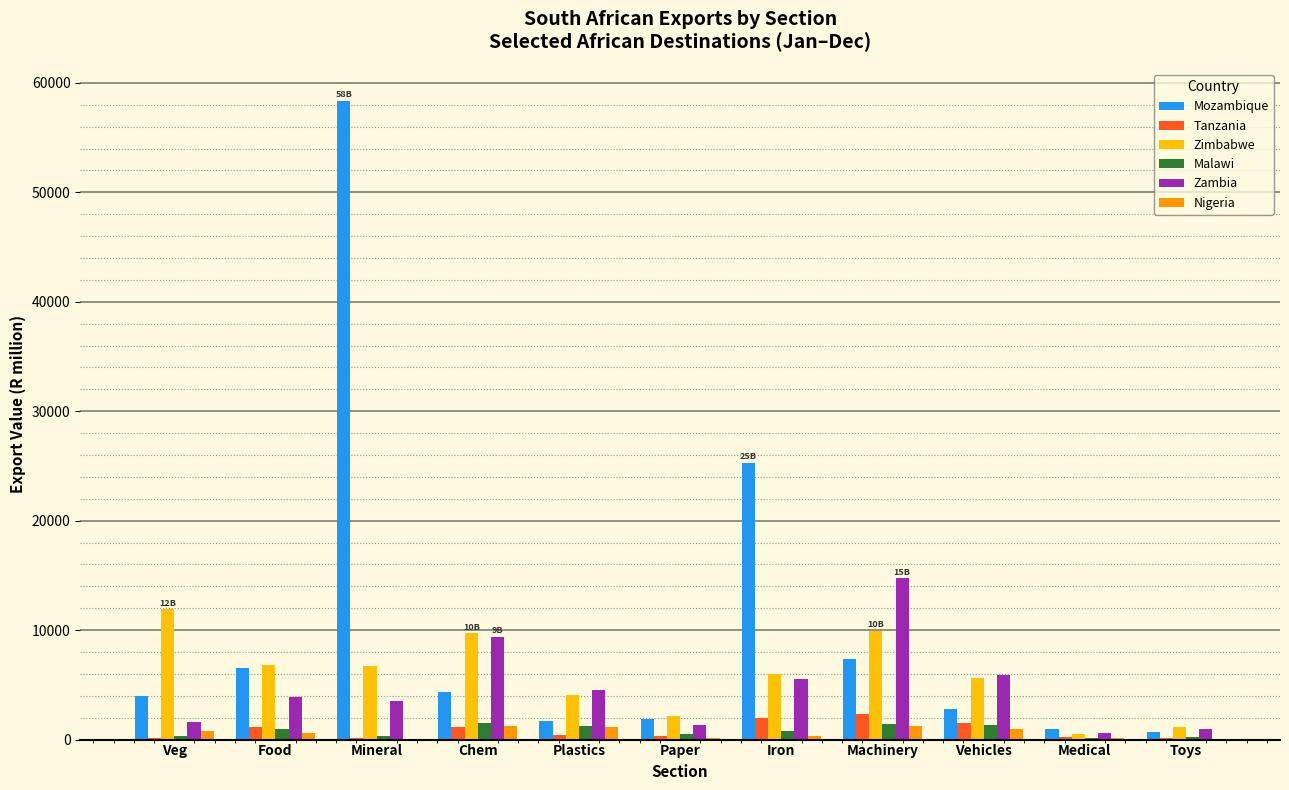

Between Chem and Paper, which series saw the biggest shift?

Zambia